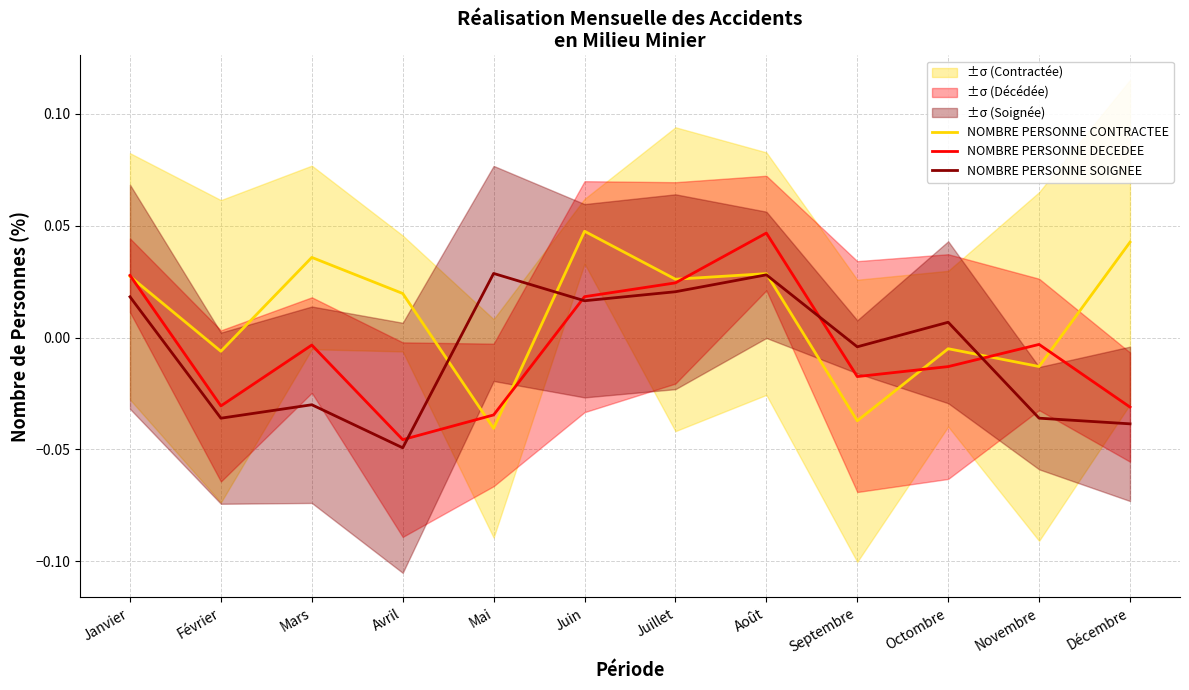

Rank the categories by NOMBRE PERSONNE DECEDEE value from highest to lowest.

Août, Janvier, Juillet, Juin, Novembre, Mars, Octombre, Septembre, Février, Décembre, Mai, Avril